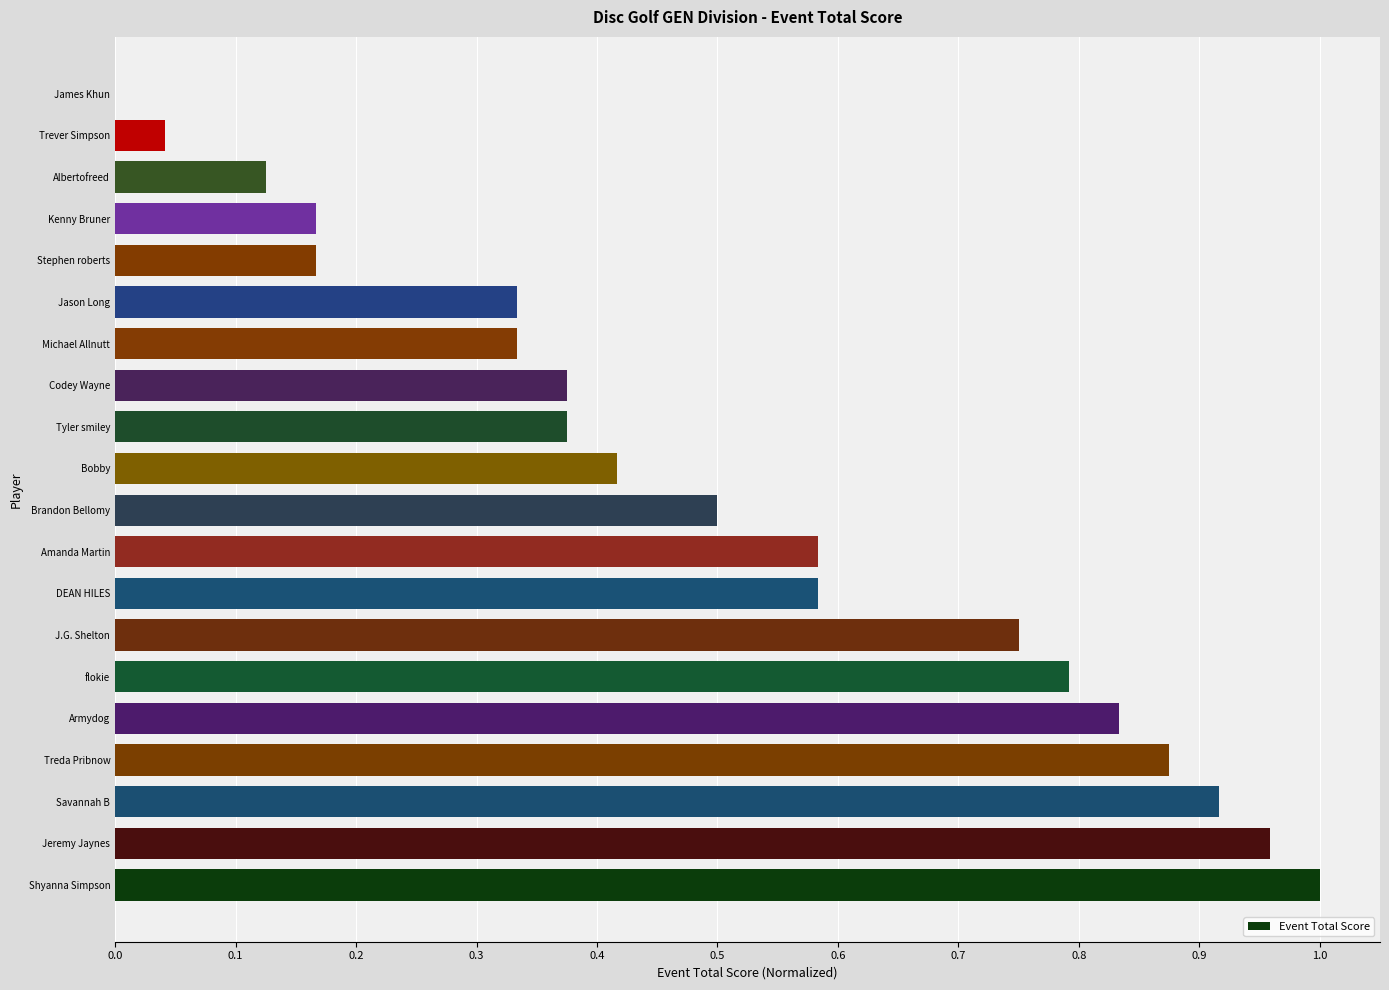

At which category does the chart reach its peak across all series?

Shyanna Simpson